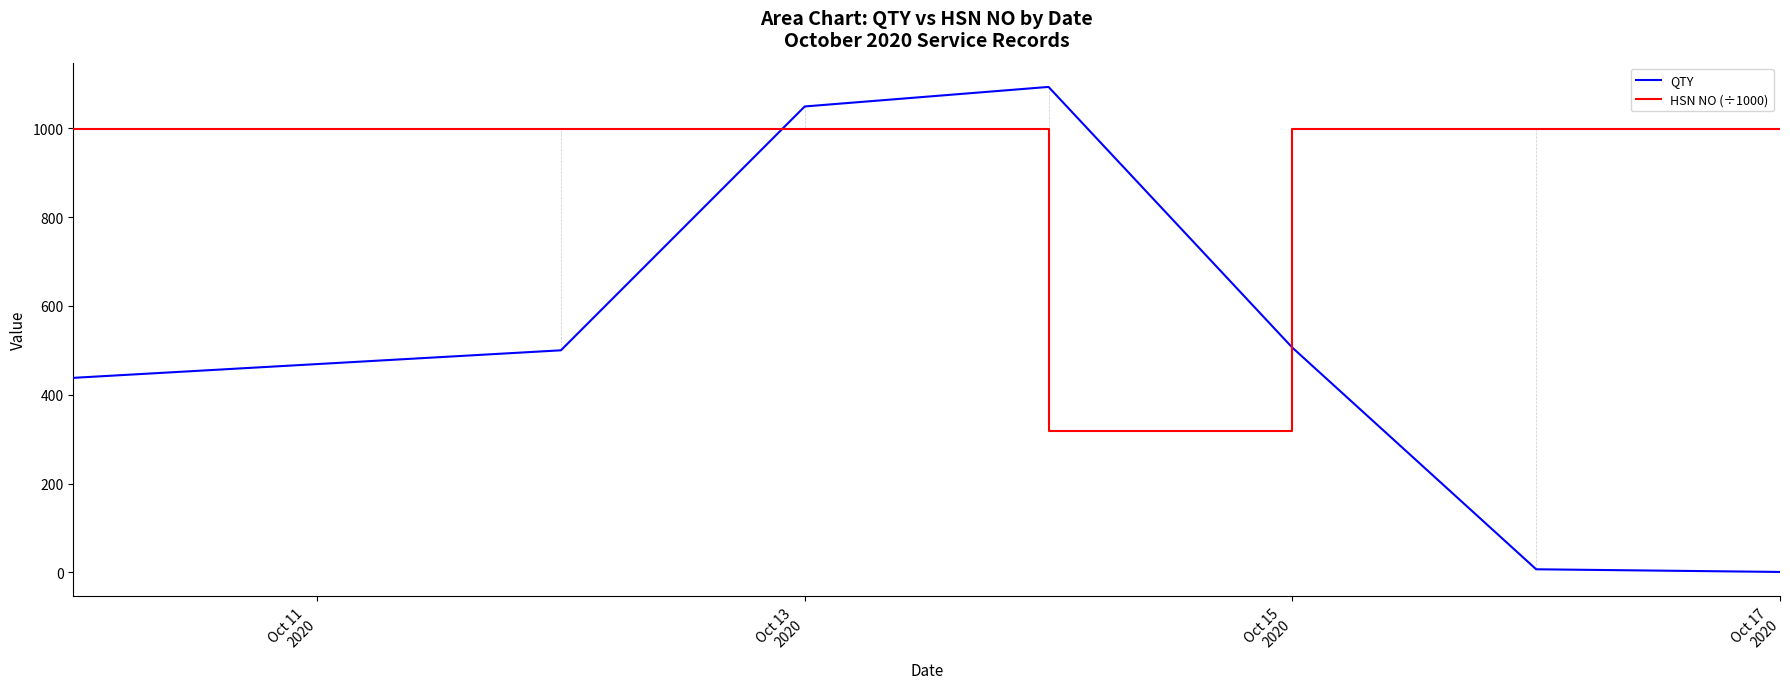

What is the lowest value of the HSN NO (÷1000) series?

318.0